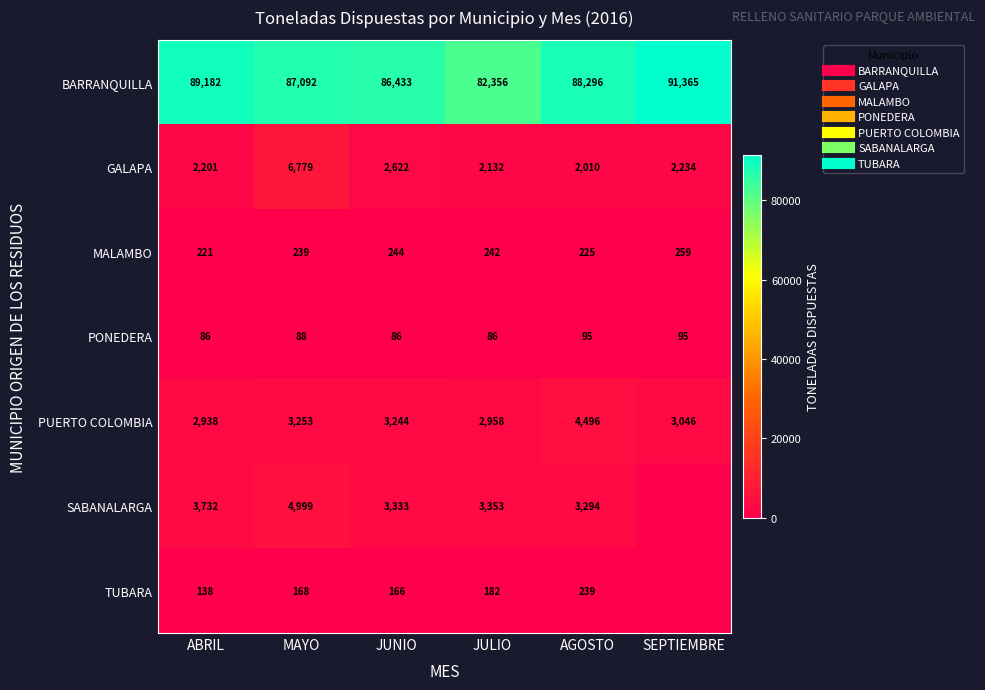

At which category is the sum across all series the highest?

MAYO